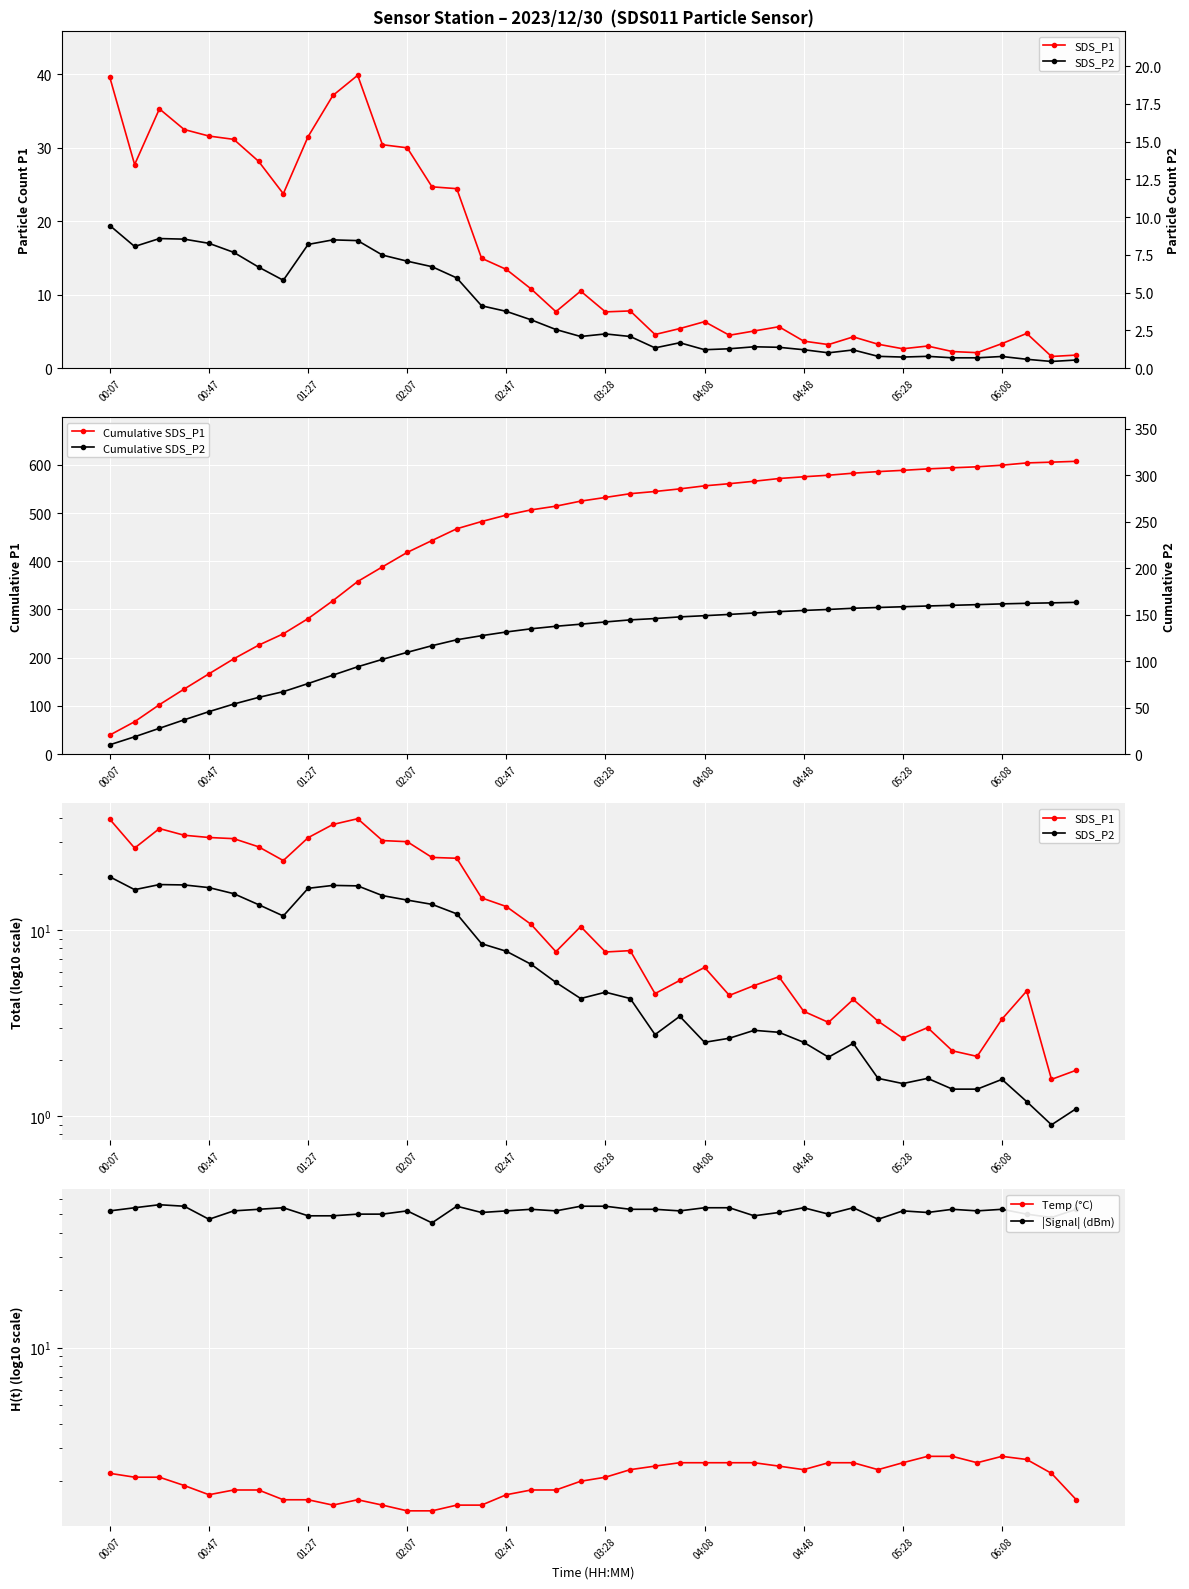

At which label does Cumulative SDS_P2 reach its minimum?

00:07